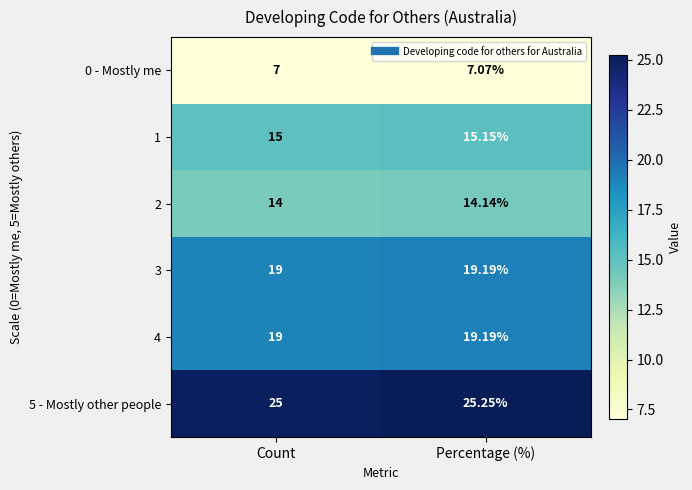

Rank the categories by 5 - Mostly other people value from highest to lowest.

Percentage (%), Count